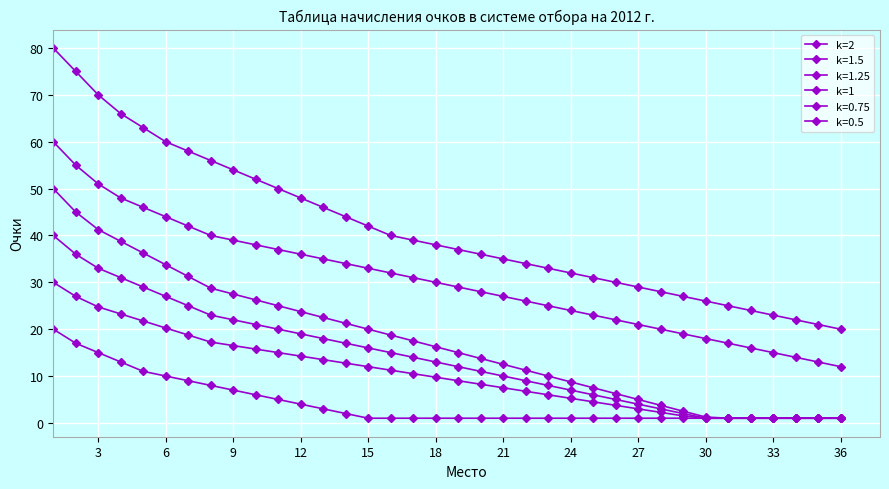

Which series has the largest total across all categories?

k=2